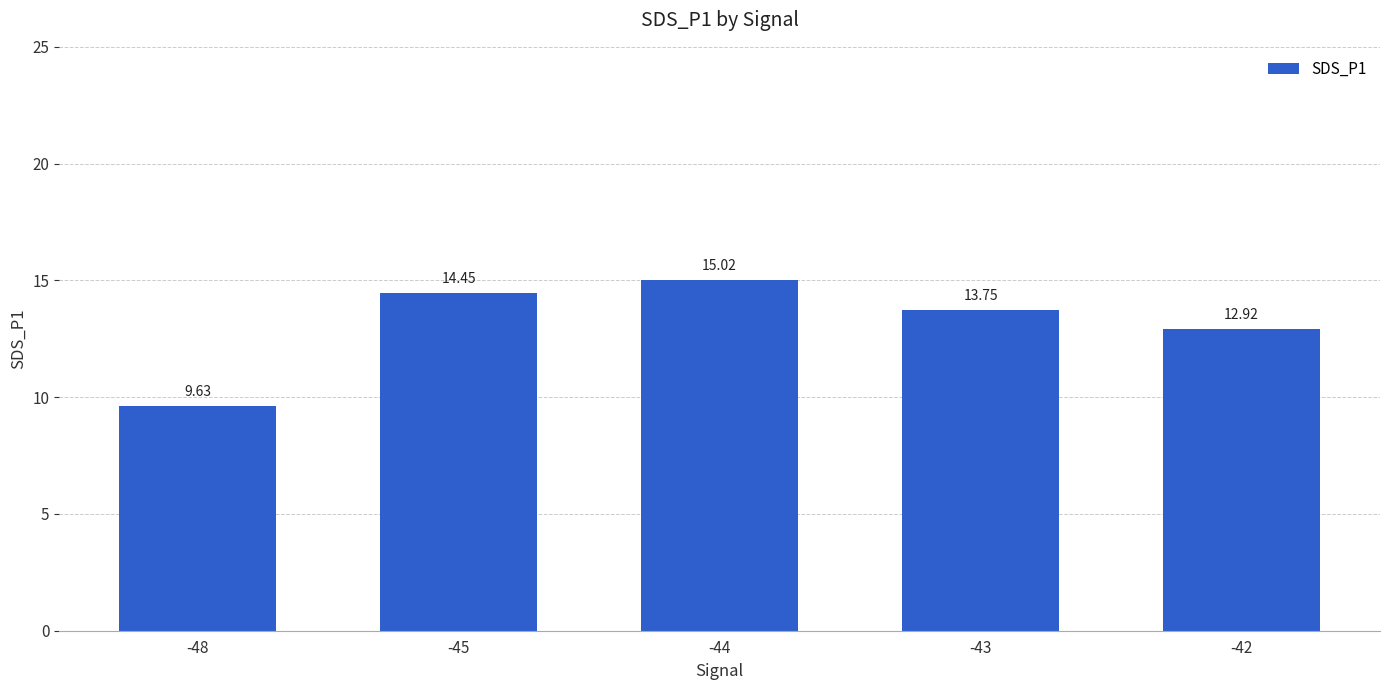

Is it true that the value at -44 is 15.0?

True